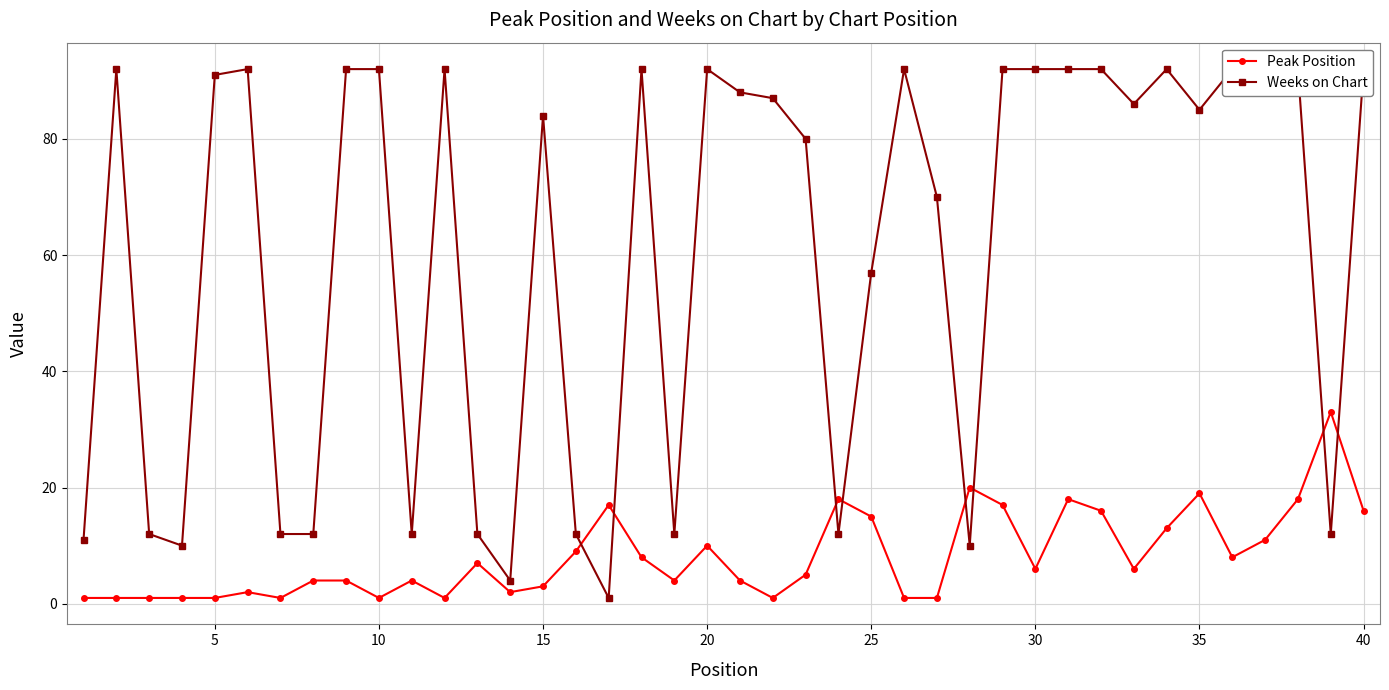

Is it true that Peak Position equals 3 at 15?

True